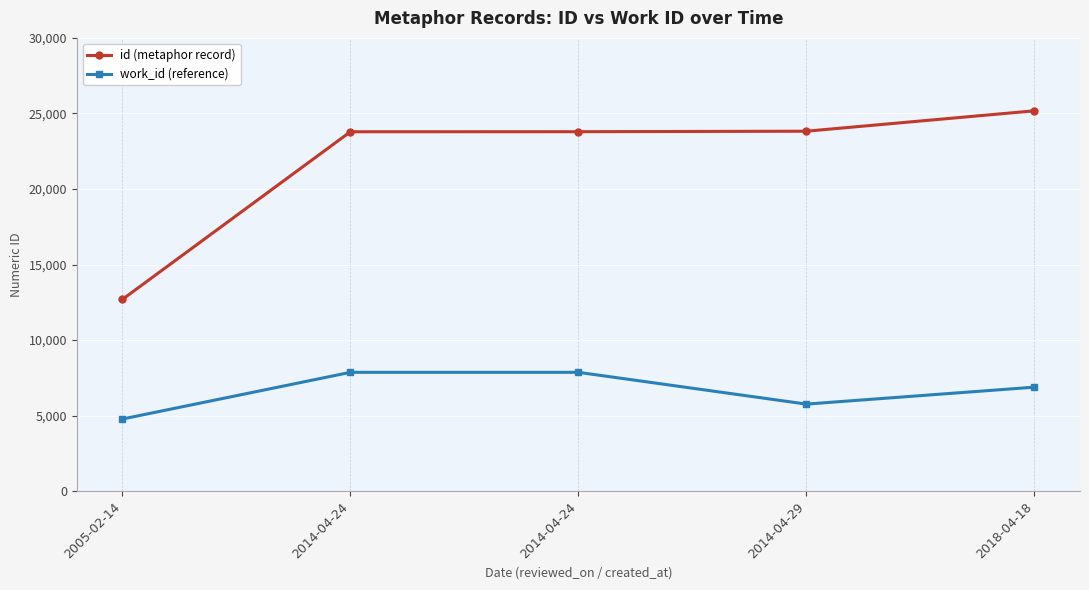

How many categories are shown in the chart?

5